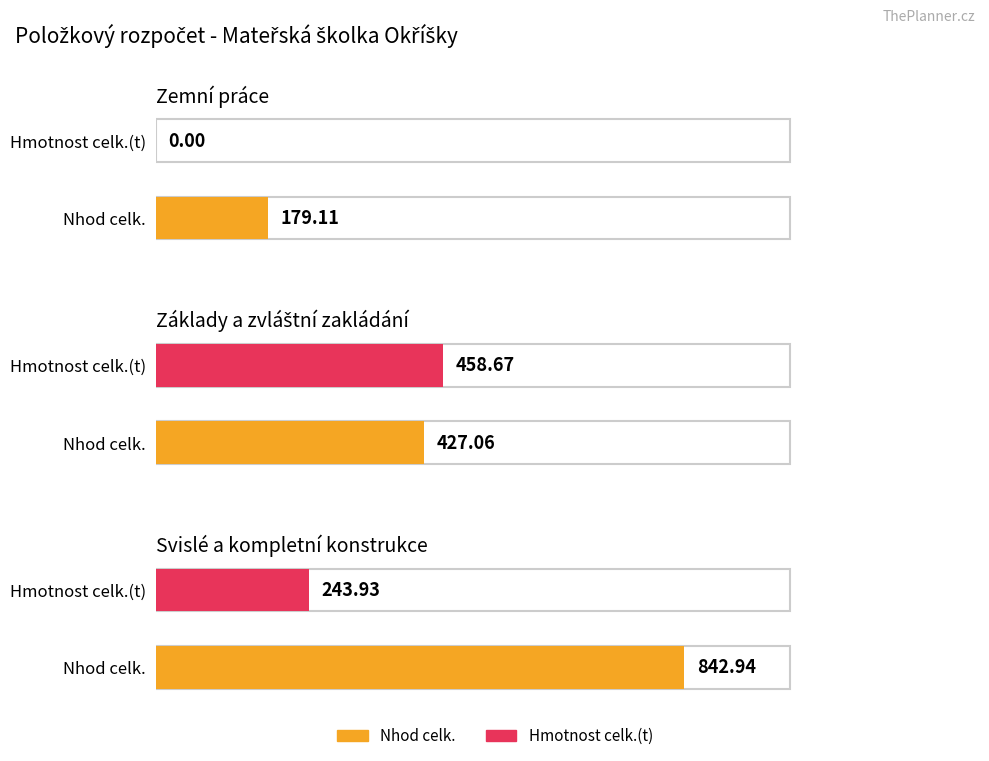

At which label is Hmotnost celk.(t) closest to 229?

Svislé a kompletní konstrukce